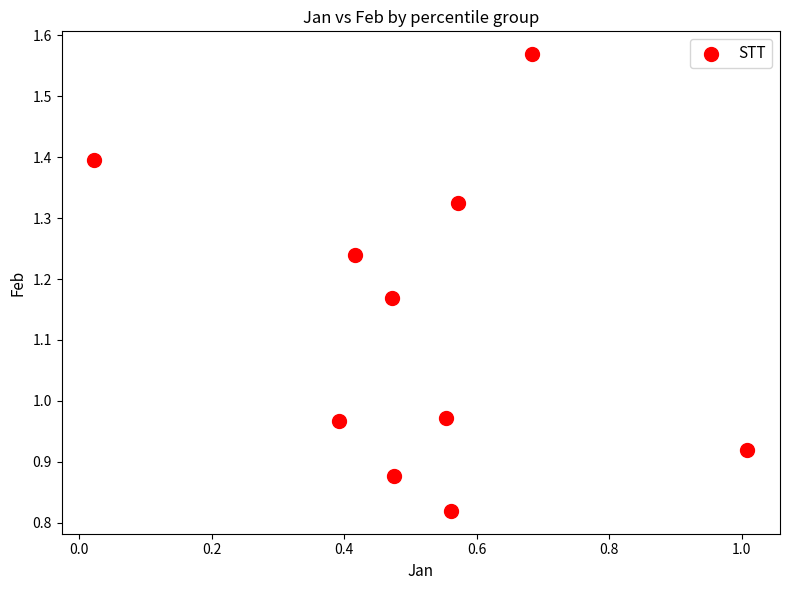

What is the range of Y values (max minus min)?

0.7